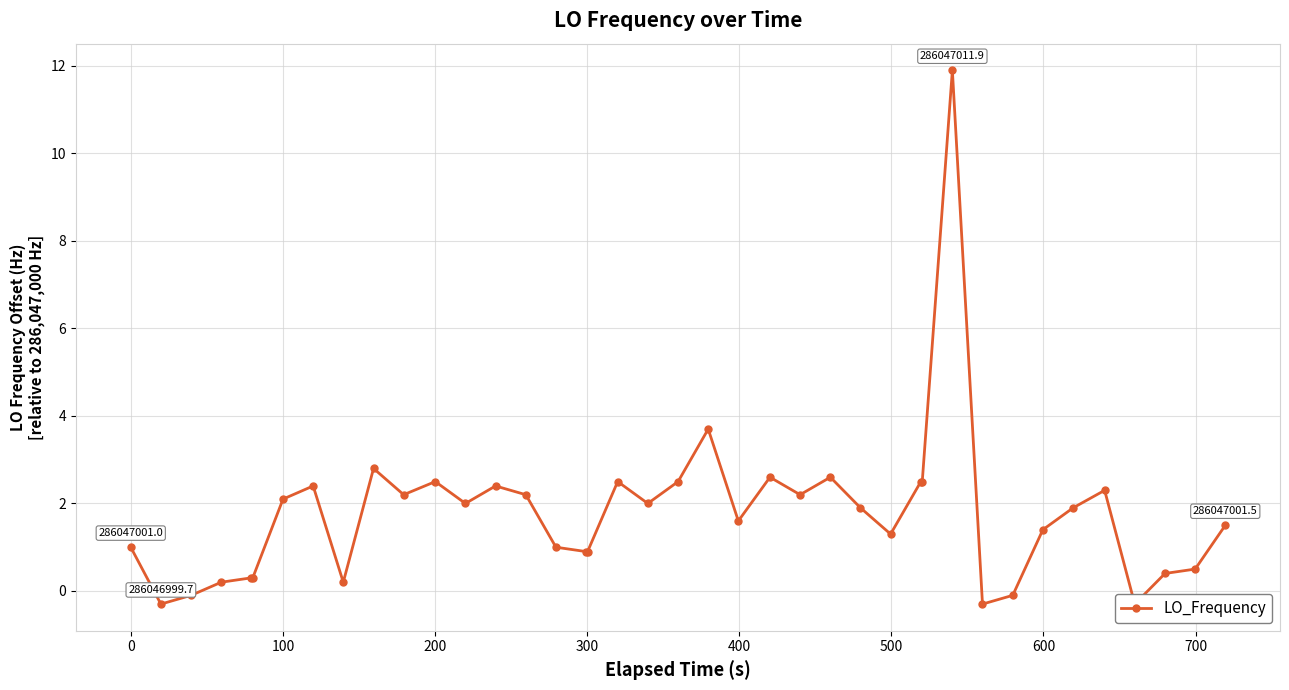

How many data points are less than 1?

13